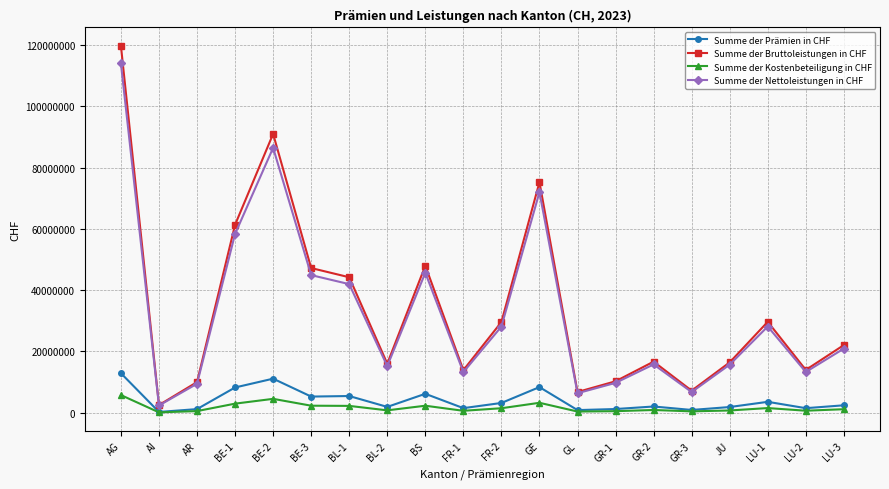

What is the difference between the highest and lowest values at FR-2?

28133394.0